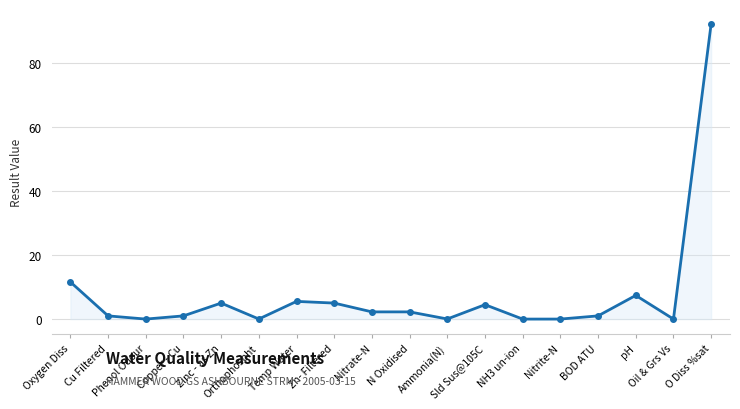

Does the chart display data point markers on the line(s)?

Yes